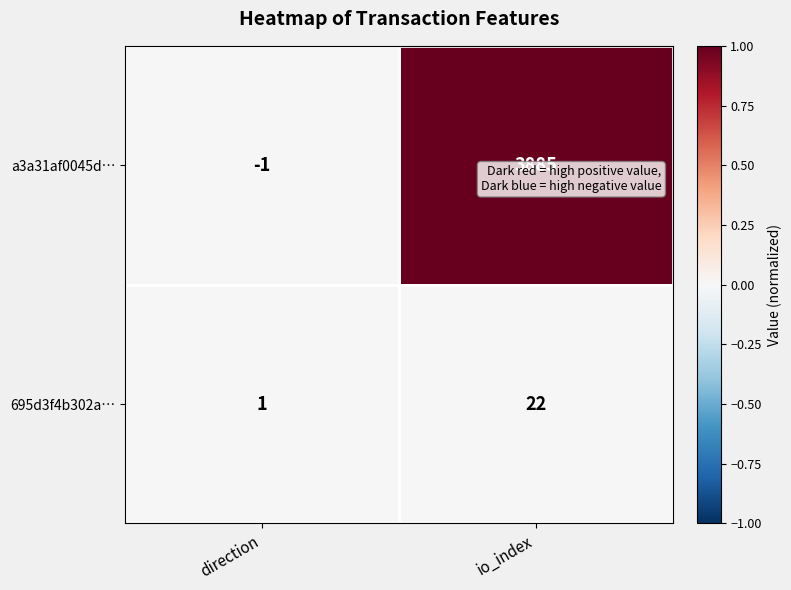

At which category is the sum across all series the highest?

io_index